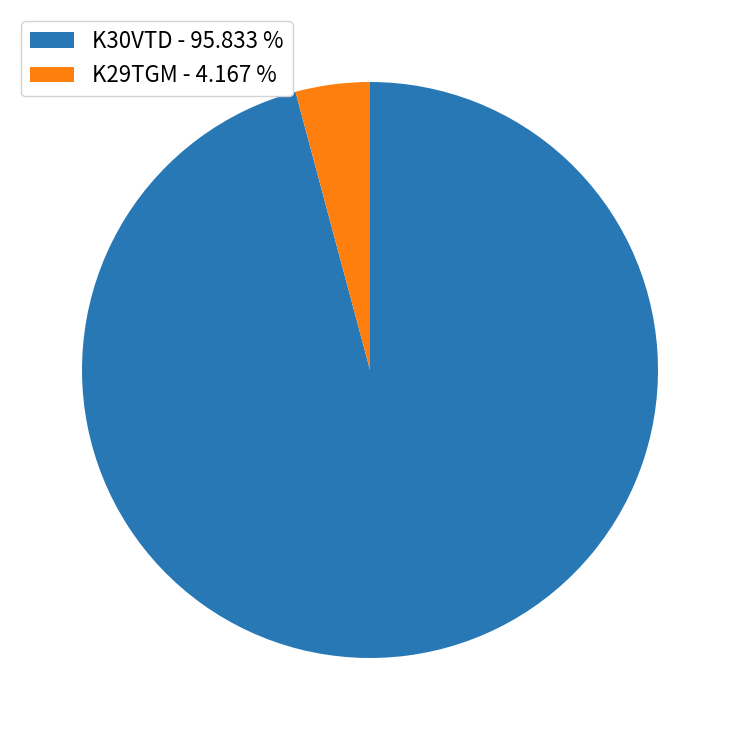

Combined, do K30VTD - 95.833 % and K29TGM - 4.167 % account for over 50%?

Yes